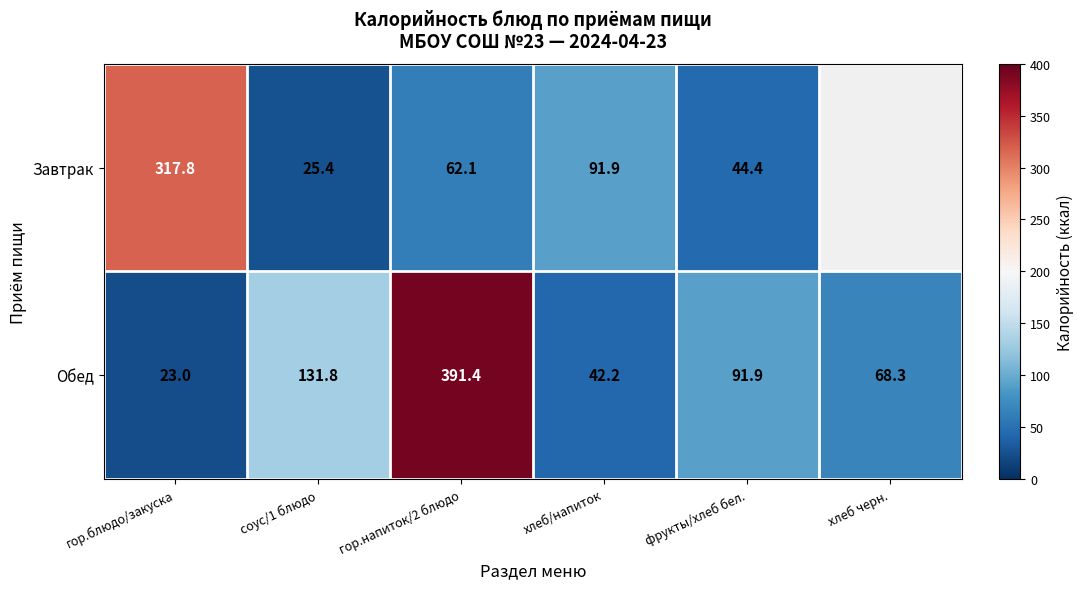

Which series changed the most between гор.напиток/2 блюдо and фрукты/хлеб бел.?

Обед